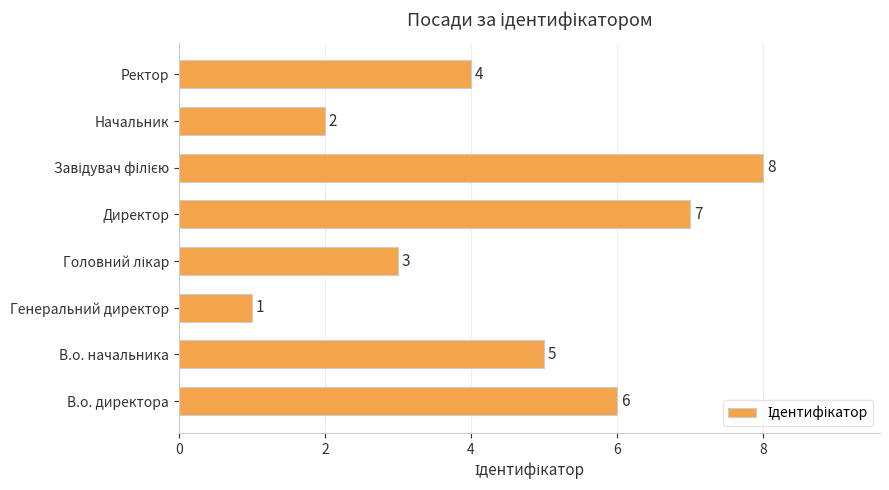

What is the difference between the values at Начальник and В.о. начальника?

3